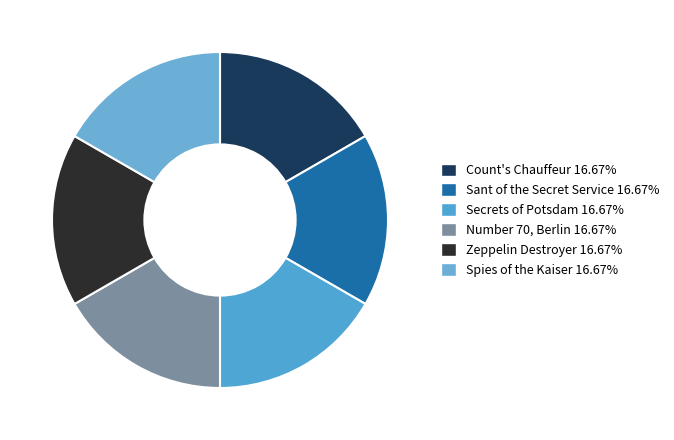

What portion of the pie excludes Number 70, Berlin?

83.3%